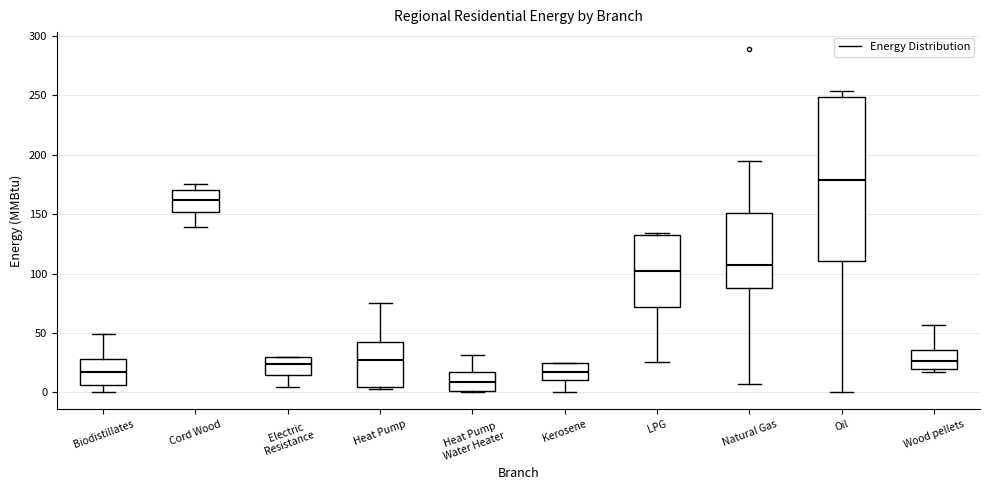

Which box's median line is the lowest?

Heat Pump Water Heater